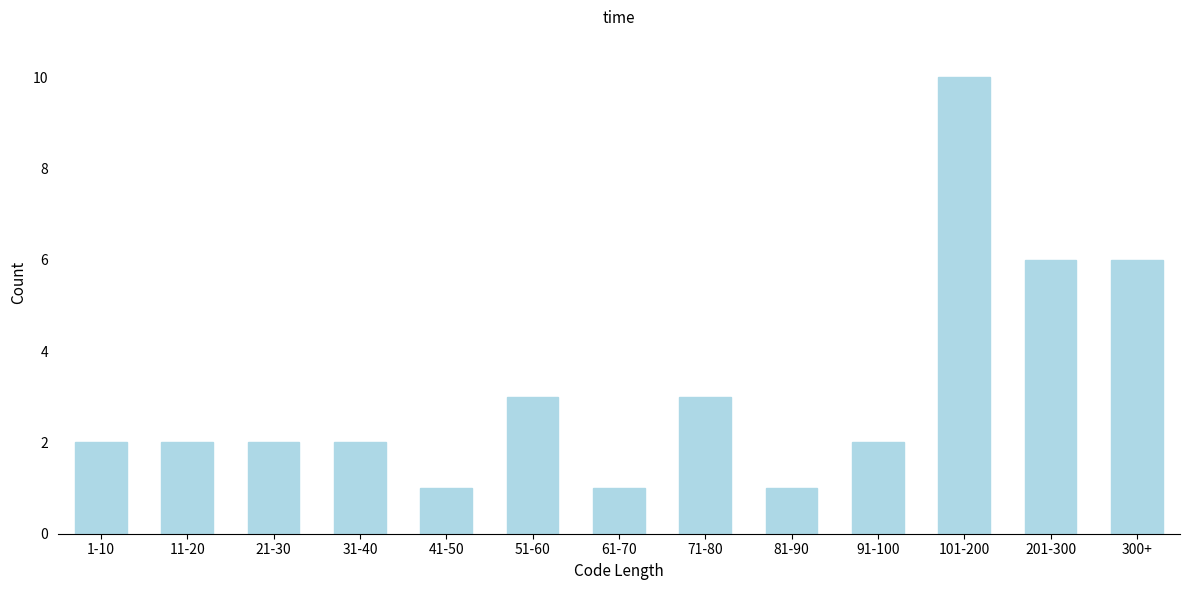

Reading right to left, list all the values displayed in this chart.

6	6	10	2	1	3	1	3	1	2	2	2	2